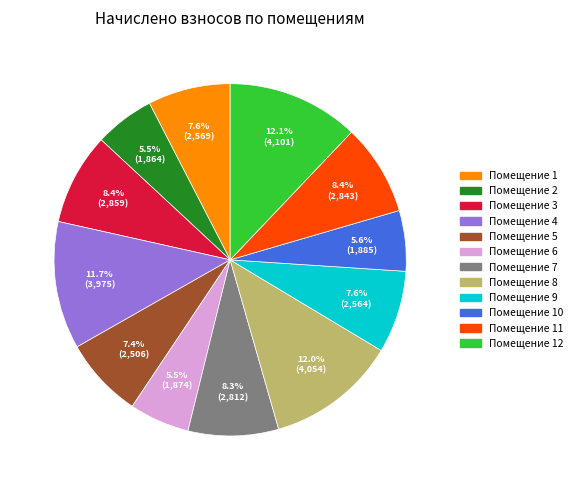

Does any single category account for the majority?

No